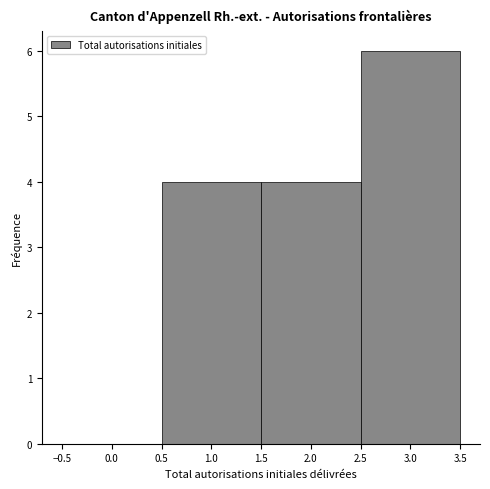

Reading left to right, transcribe this chart: for each bar, give the range it covers on the x-axis and its height. The values are not printed on the chart, so give them approximately, as read against the axis.

-0.5 to 0.5: 0
0.5 to 1.5: 4
1.5 to 2.5: 4
2.5 to 3.5: 6